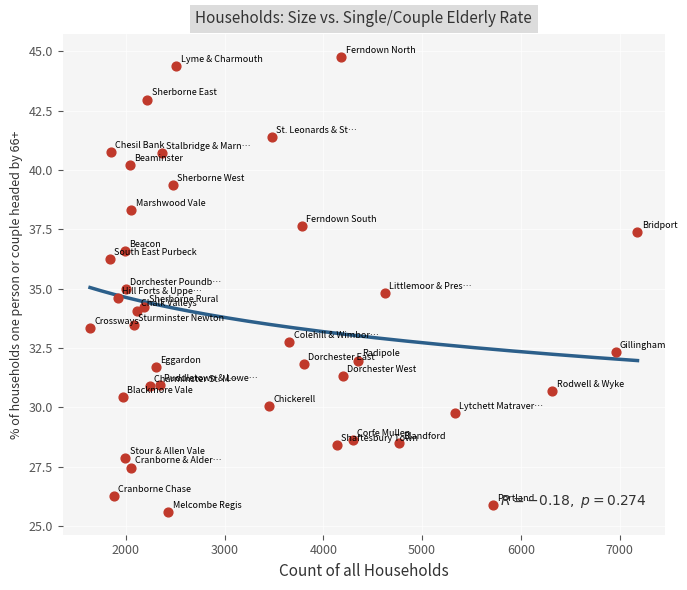

What is the range of Y values (max minus min)?

19.2